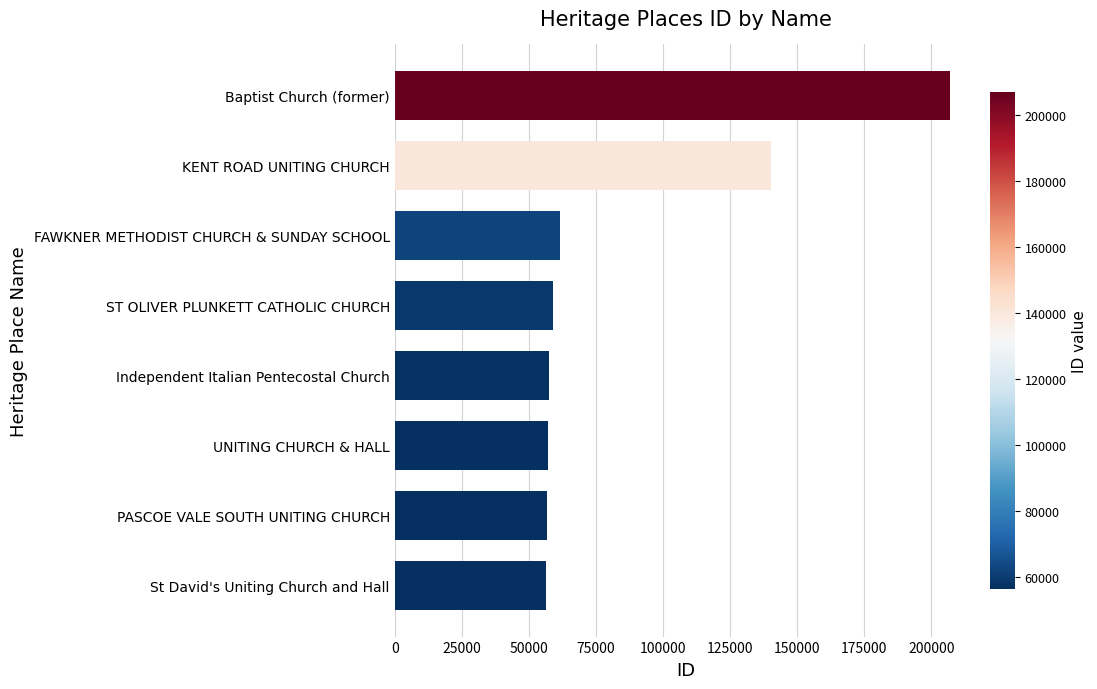

What is the smallest value displayed?

56392